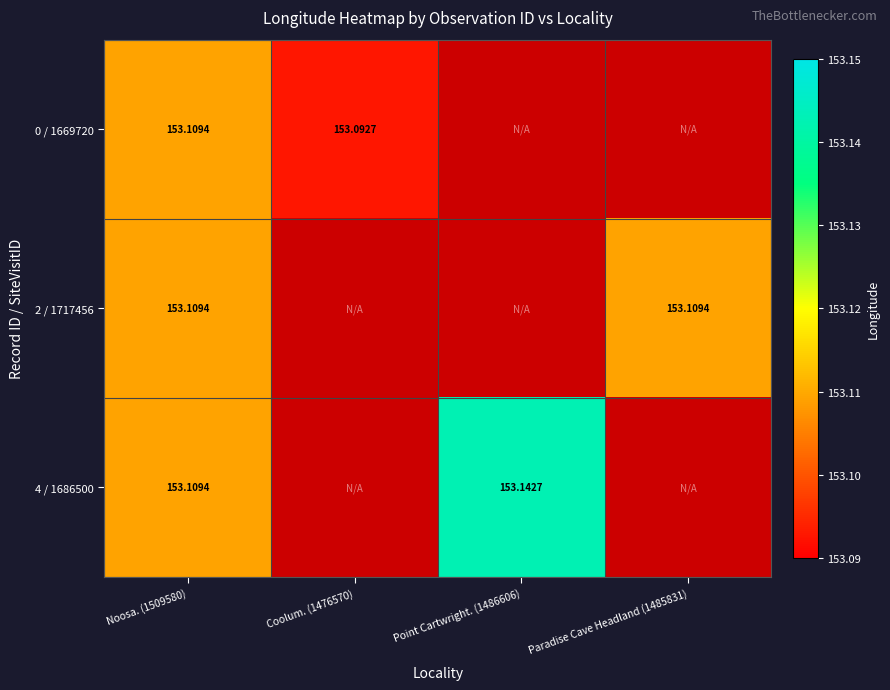

The 2 / 1717456 series shows 48.5 at Paradise Cave Headland (1485831). True or false?

False